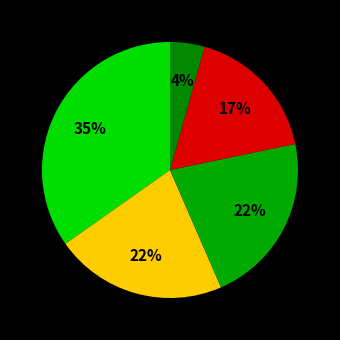

Is there any slice that represents more than half of the pie?

No